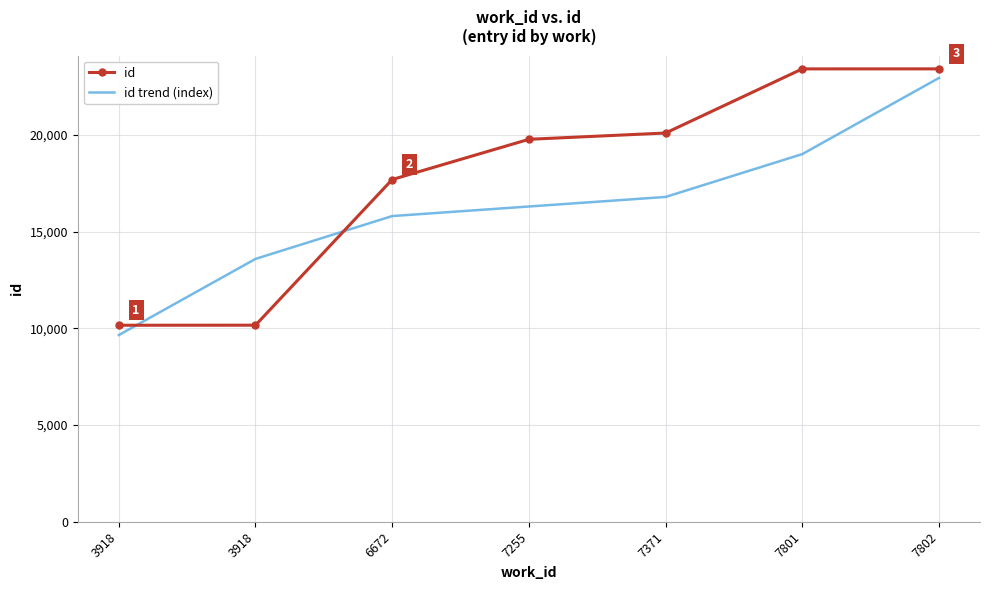

What are all the series names shown in the legend?

id, id trend (index)